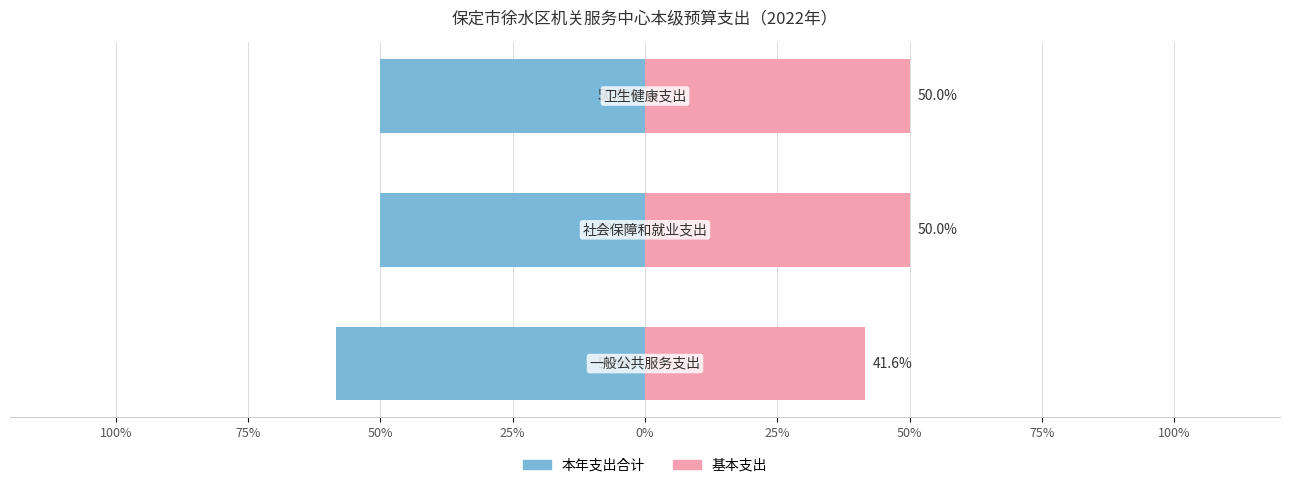

What is the minimum value for 本年支出合计?

-58.4